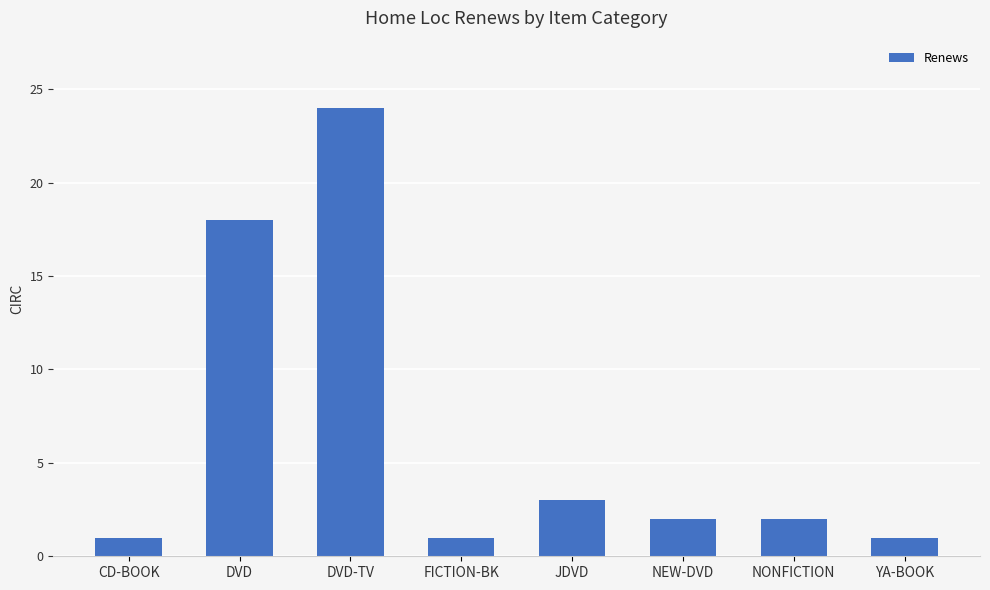

What is the difference between the maximum and minimum values?

23